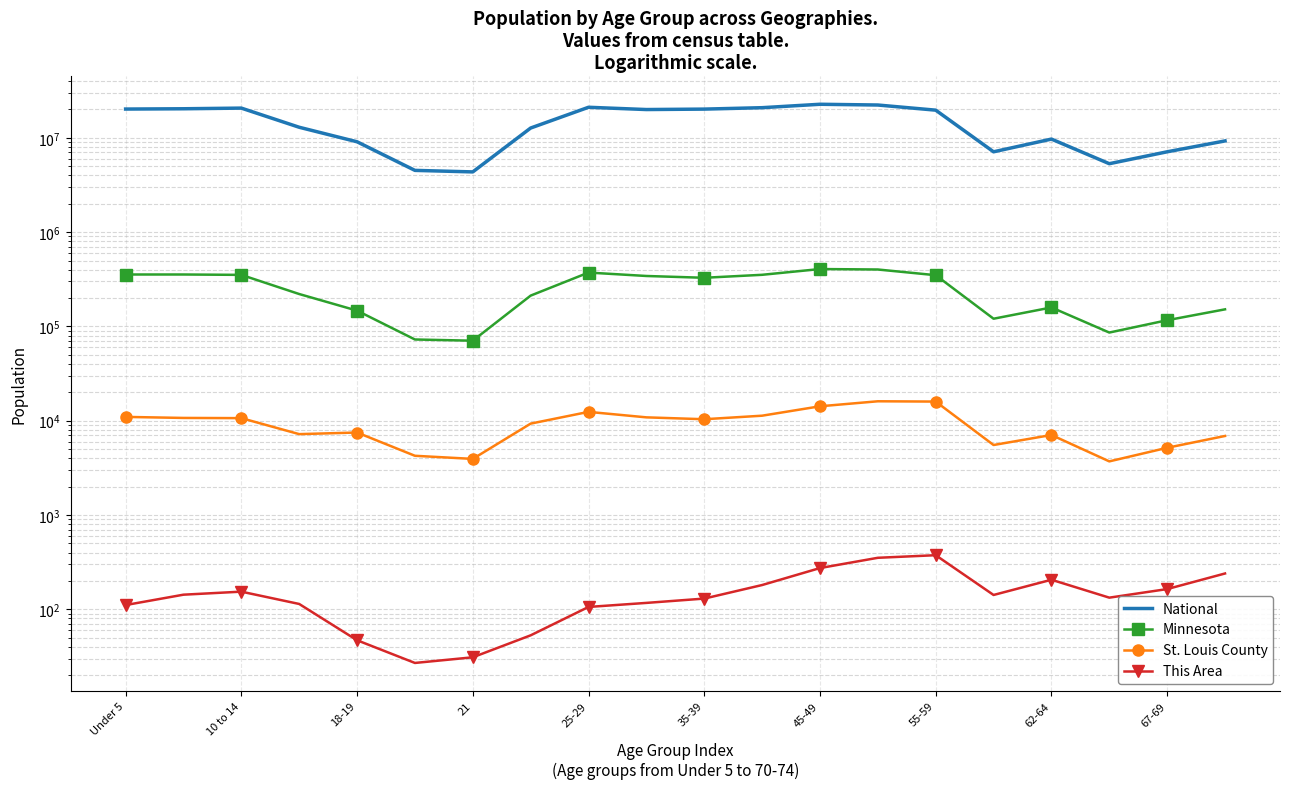

True or false: Minnesota and St. Louis County intersect in this chart.

False